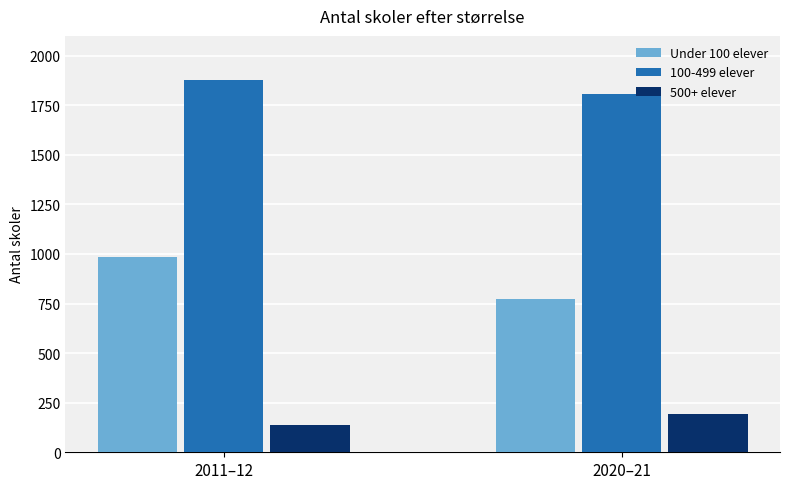

What are all the series names shown in the legend?

Under 100 elever, 100-499 elever, 500+ elever